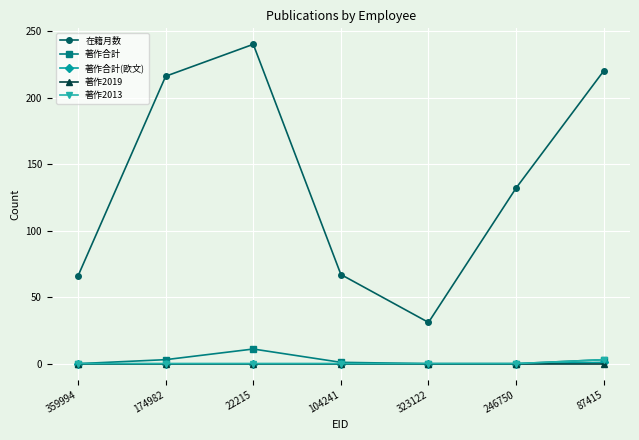

True or false: 著作2013 and 在籍月数 intersect in this chart.

False